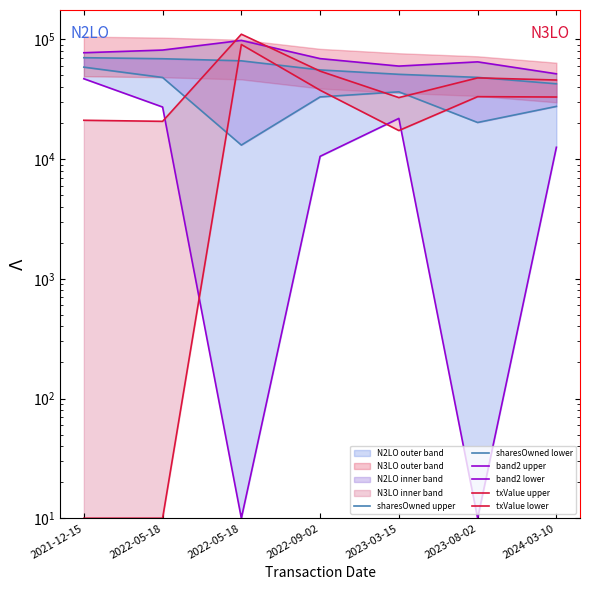

What is the sum of all band2 lower values?

119054.0